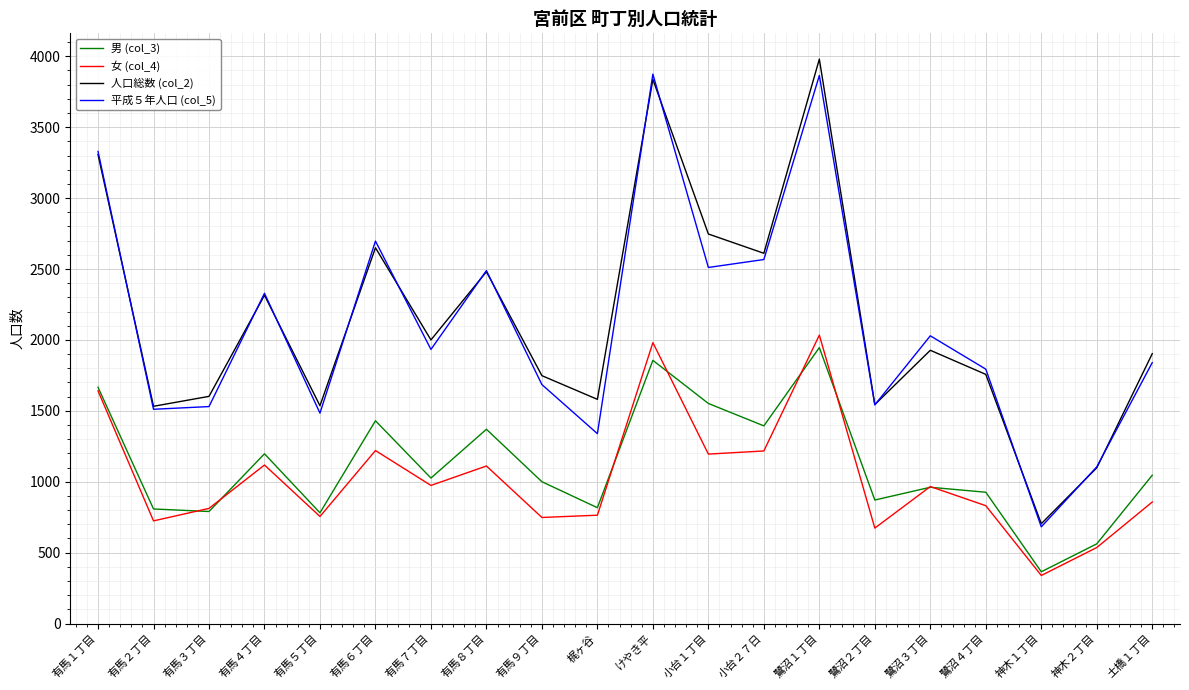

Which series has the largest total across all categories?

人口総数 (col_2)